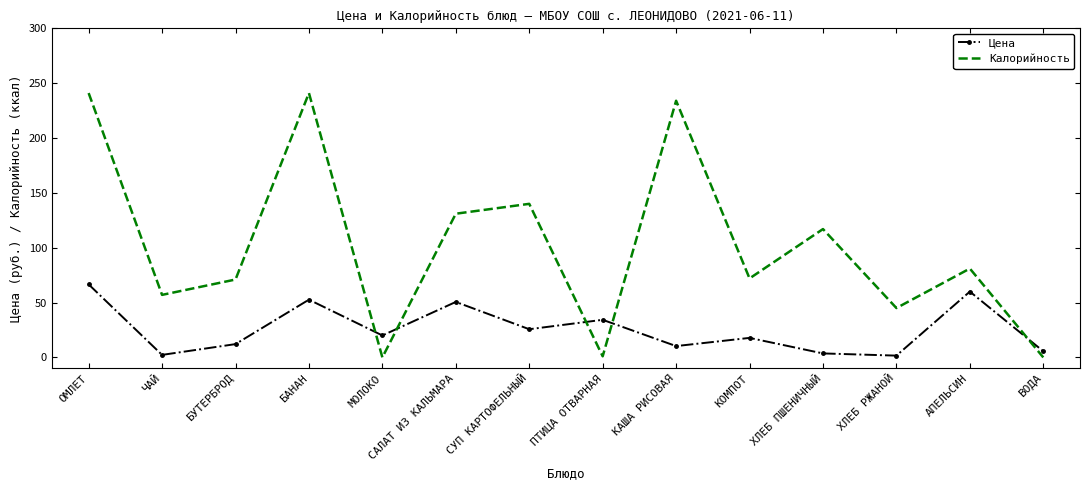

At САЛАТ ИЗ КАЛЬМАРА, list the series in order from smallest to largest.

Цена, Калорийность